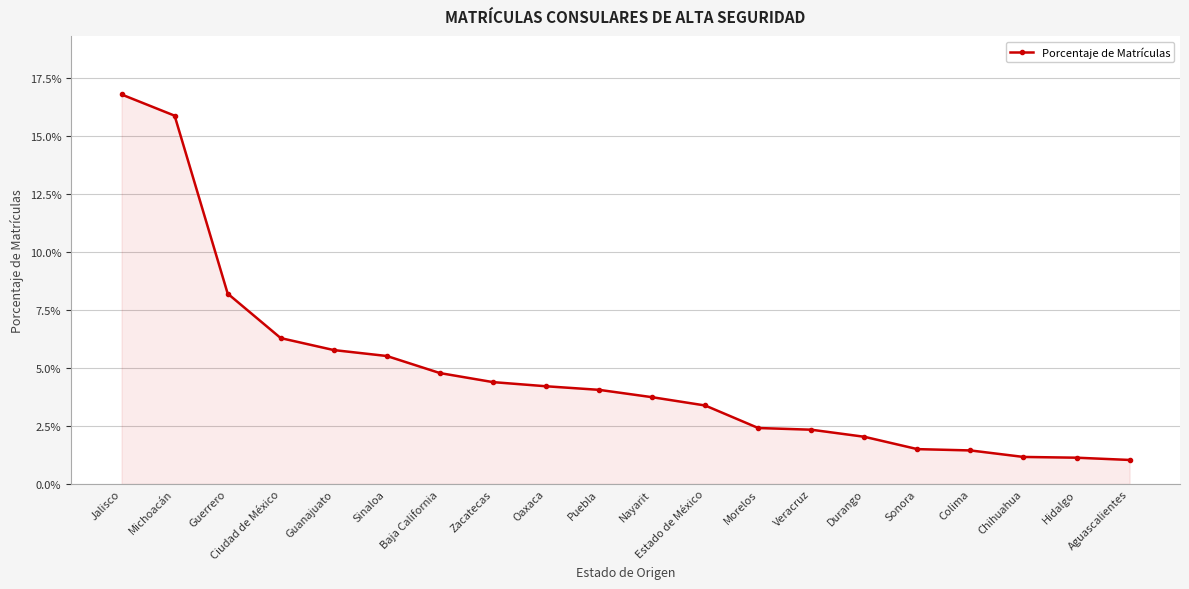

The value at Sinaloa is 0.0. True or false?

False